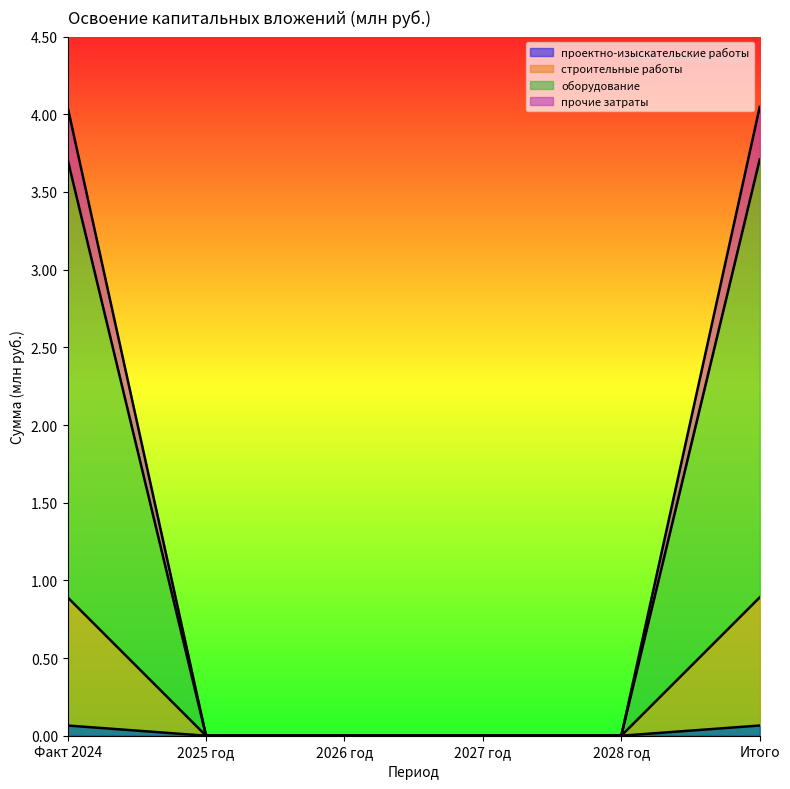

List the labels in order of строительные работы value, largest first.

Факт 2024, Итого, 2025 год, 2026 год, 2027 год, 2028 год